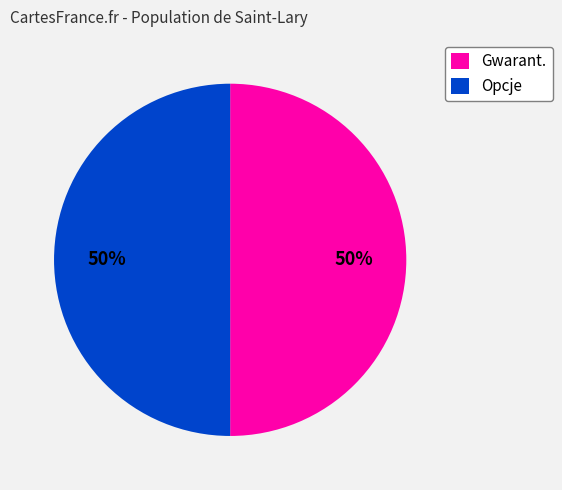

Is it true that Gwarant. is 64% of the pie?

False